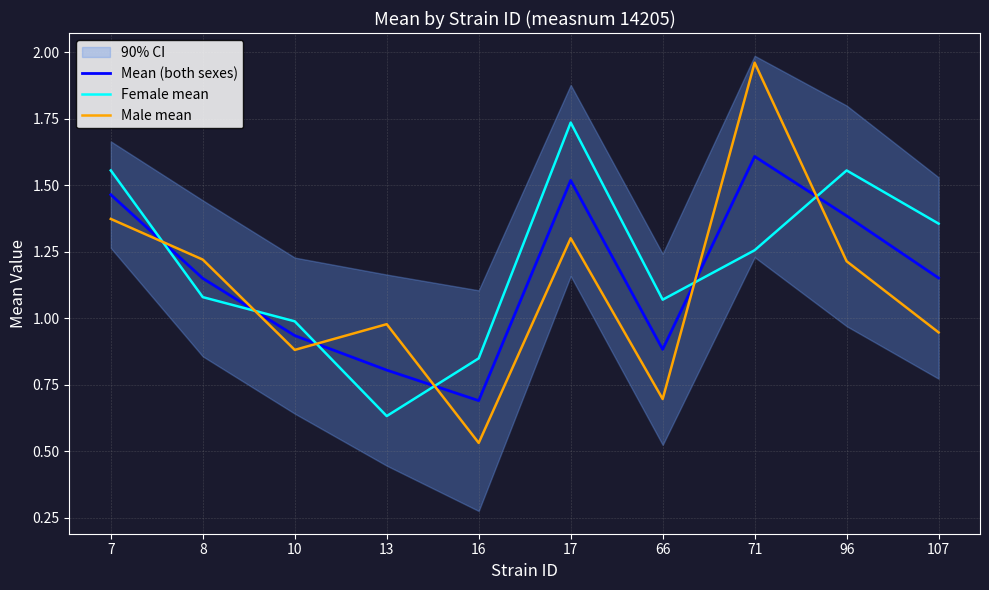

What is the minimum value for Female mean?

0.6